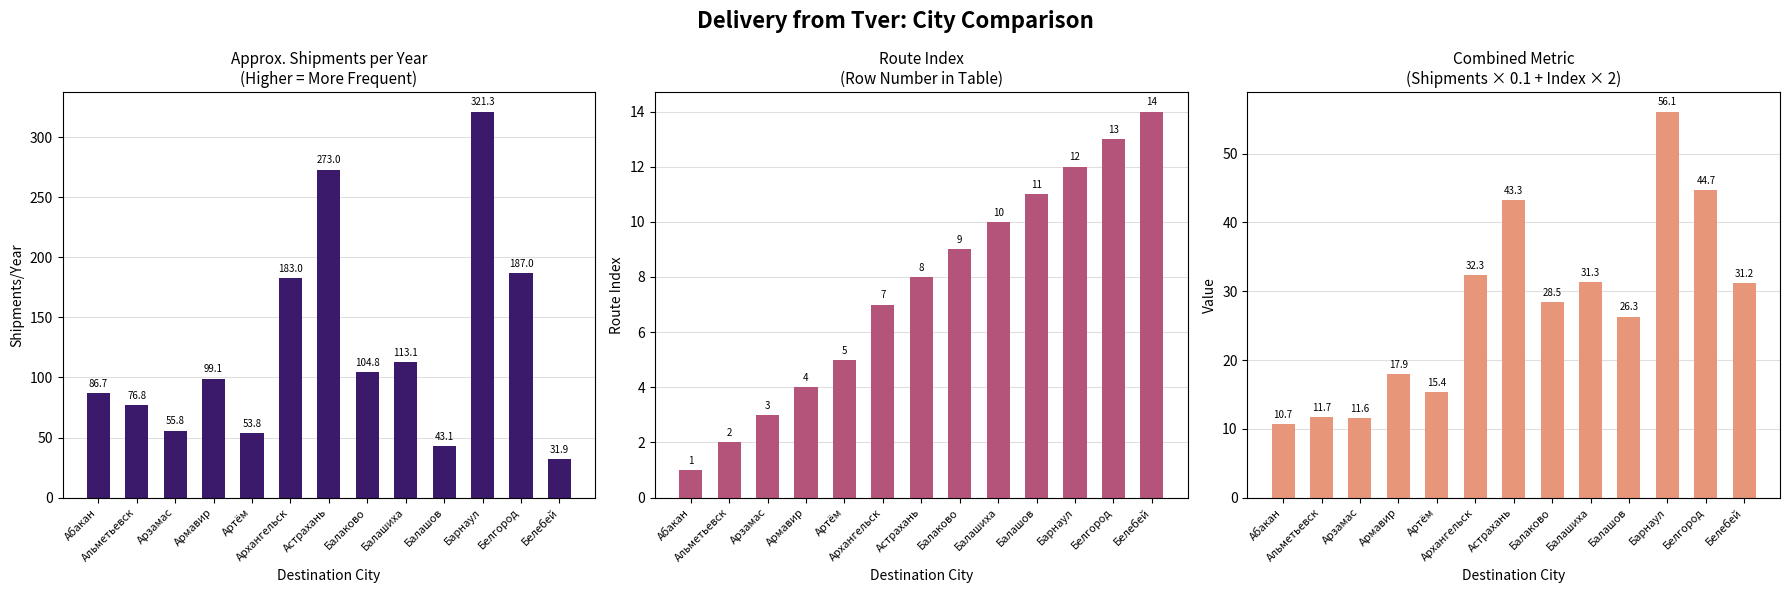

What is the label of the 6th bar from the right?

Балаково